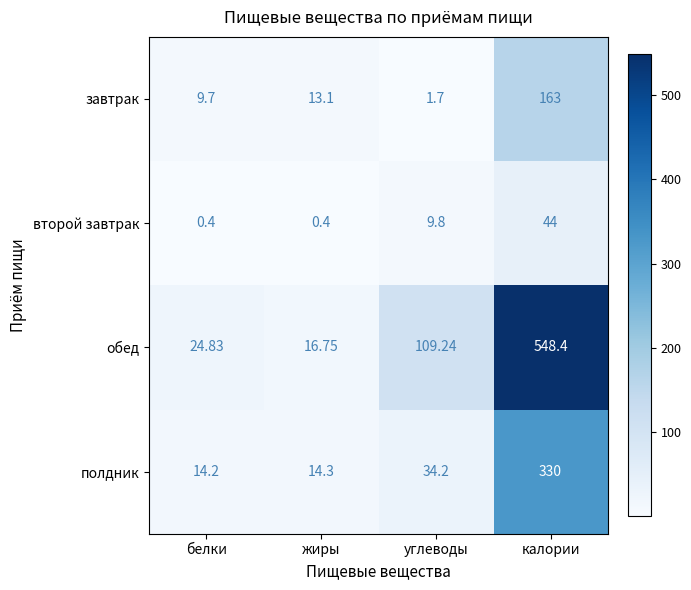

At which label does полдник reach its peak?

калории